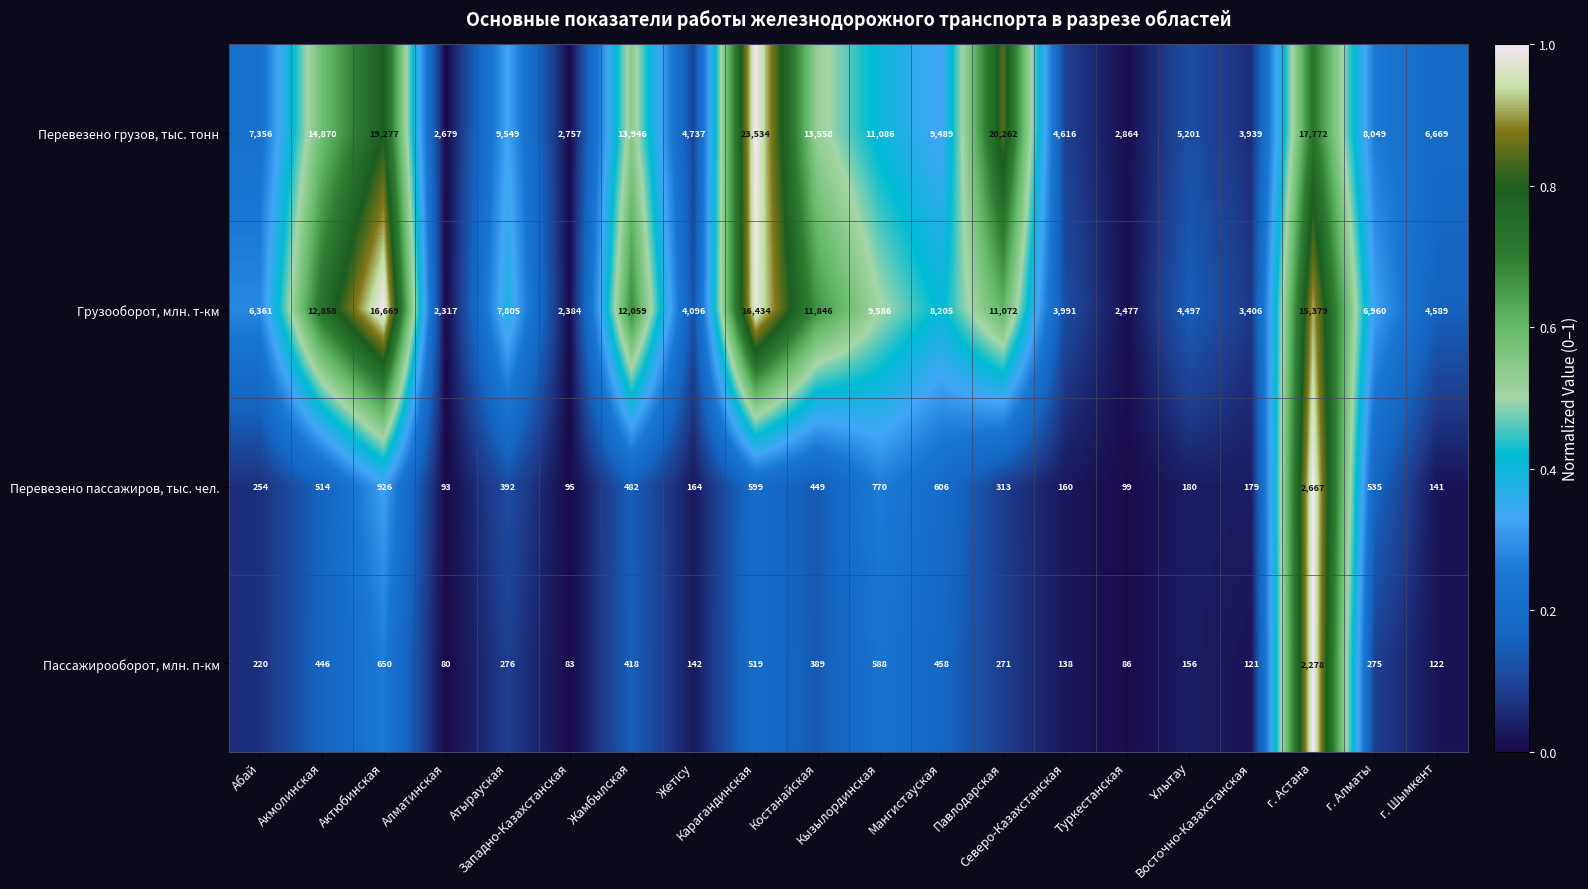

Which series has the largest total across all categories?

Перевезено грузов, тыс. тонн